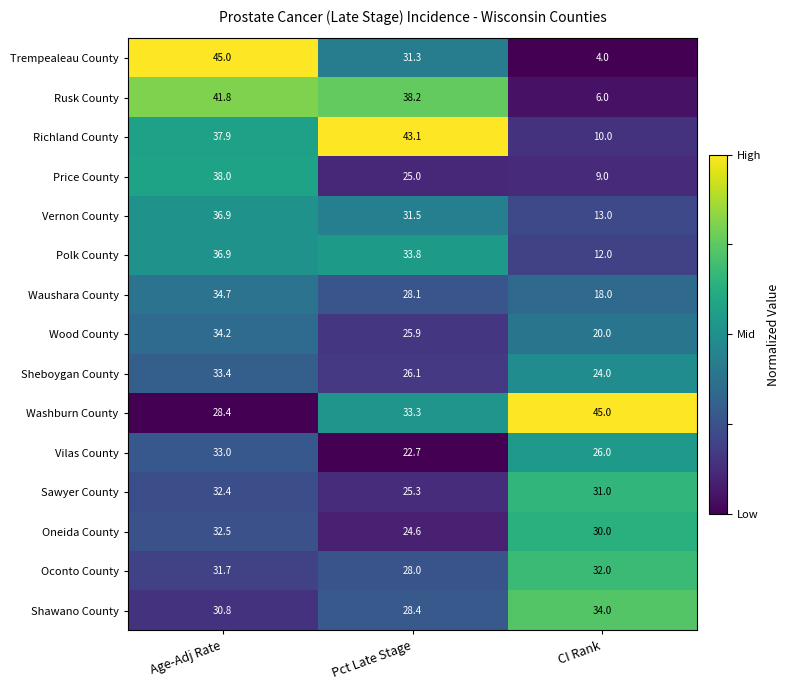

Which series has the largest total across all categories?

Washburn County